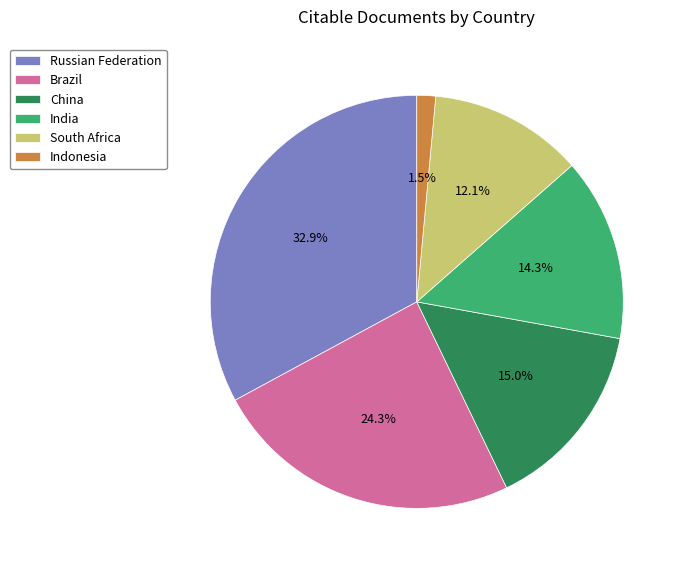

Do China and India together represent more than half of the pie?

No